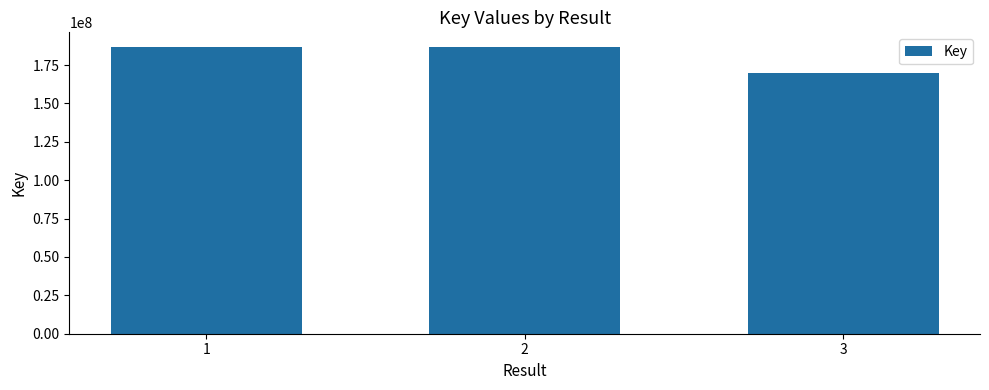

How many data points are less than 186989248?

1